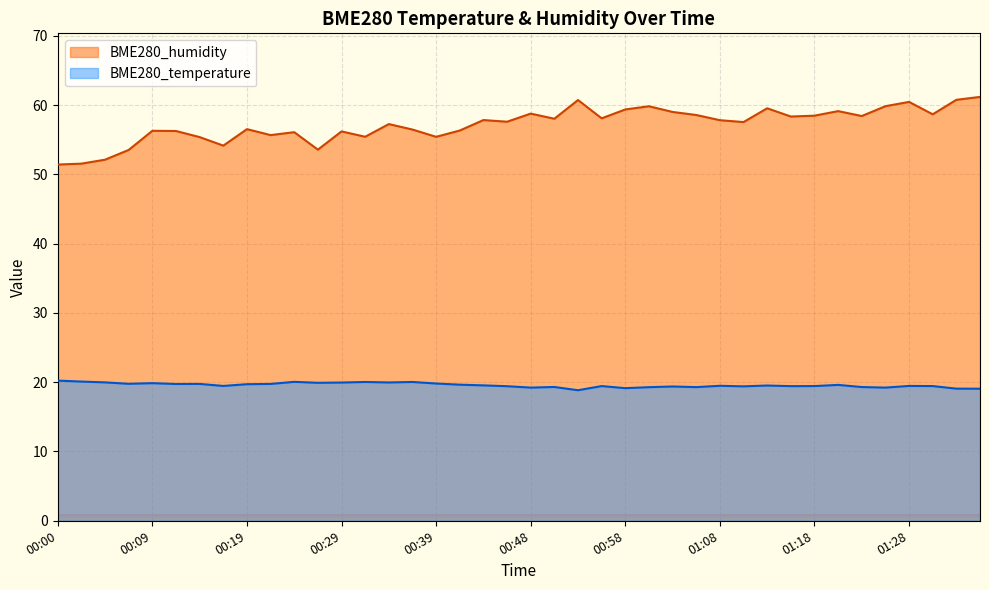

What are all the series names shown in the legend?

BME280_humidity, BME280_temperature